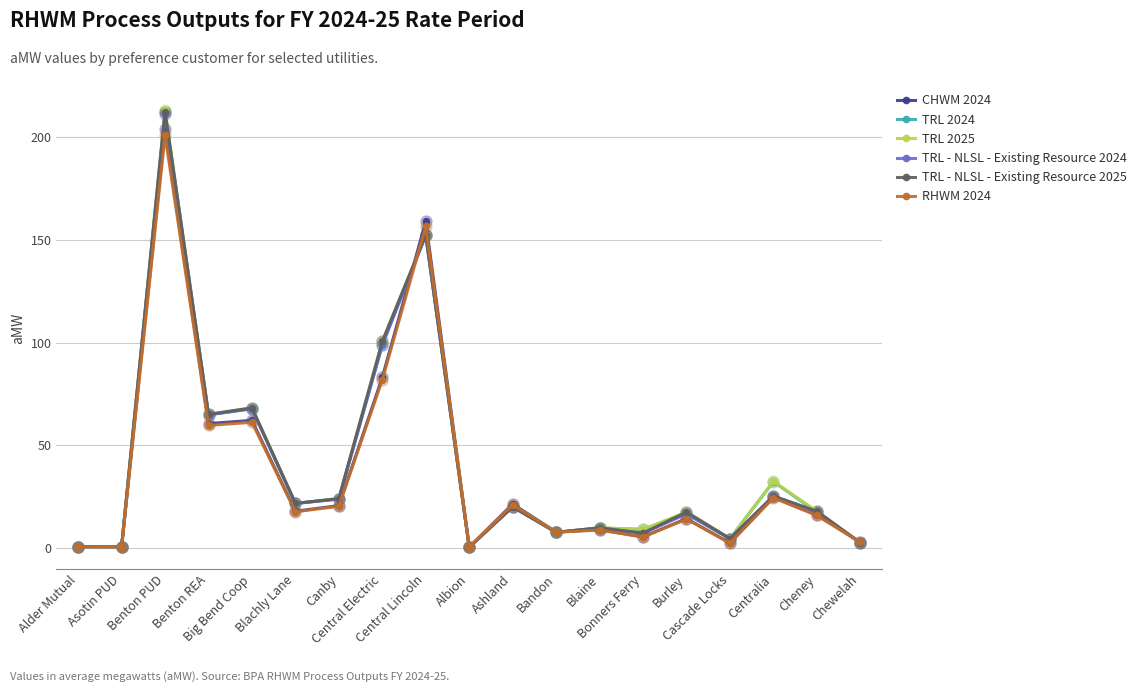

What is the sum of the TRL 2024 values at Blachly Lane and Benton REA?

86.5